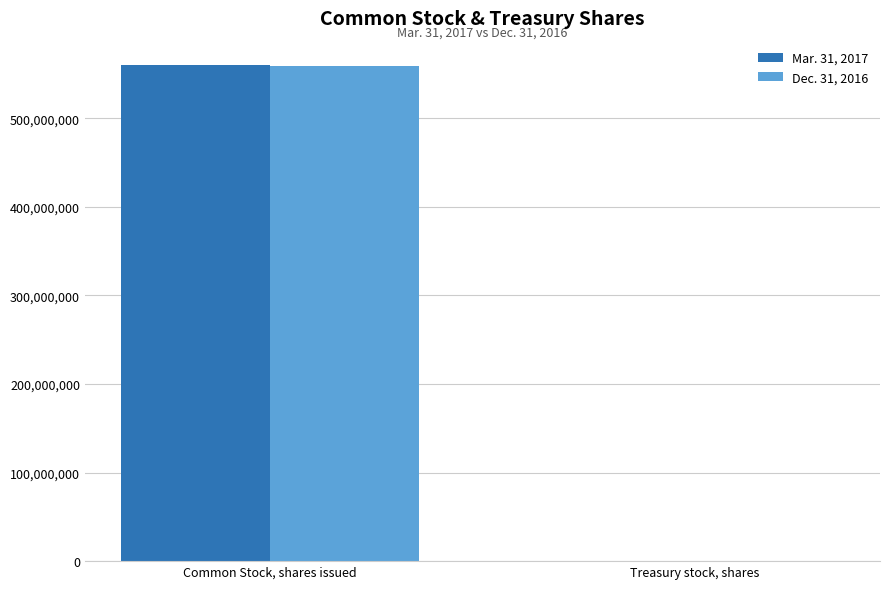

Read the Dec. 31, 2016 value at Common Stock, shares issued, to the nearest 100.

558576100